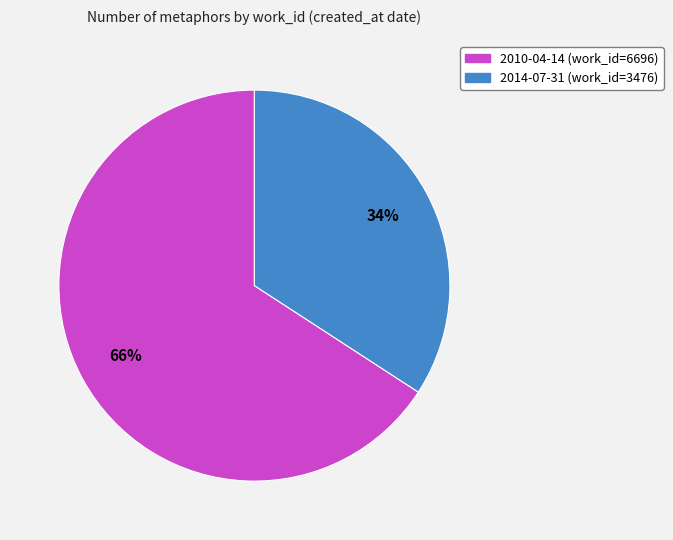

True or false: 2014-07-31 accounts for 34% of the total.

True